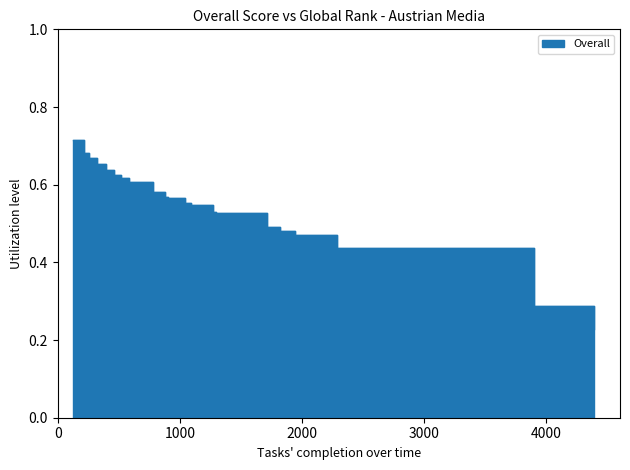

Which label corresponds to the largest value in the chart?

124